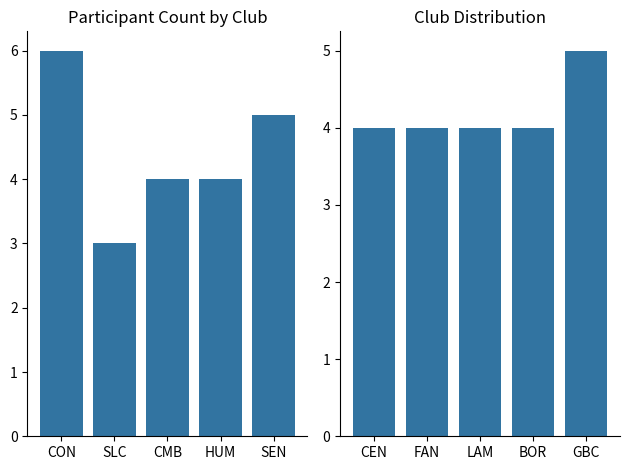

What is the sum of all values?

21